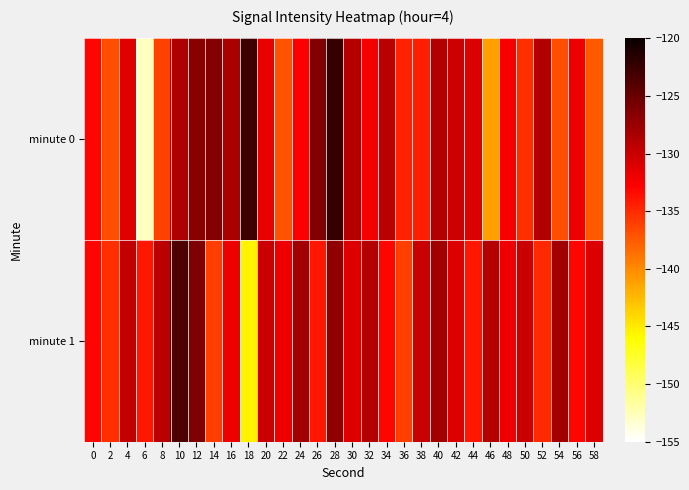

What is the spread (max minus min) of values at 6?

18.7